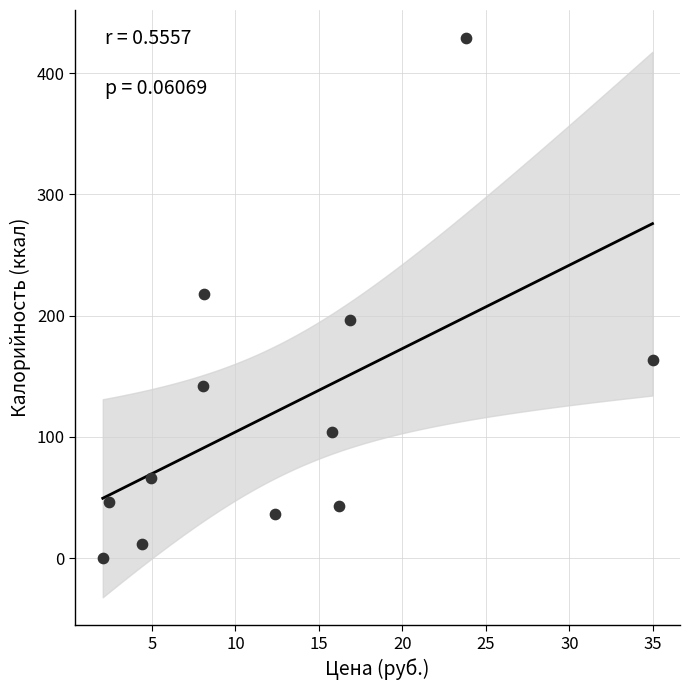

What is the range of Y values (max minus min)?

429